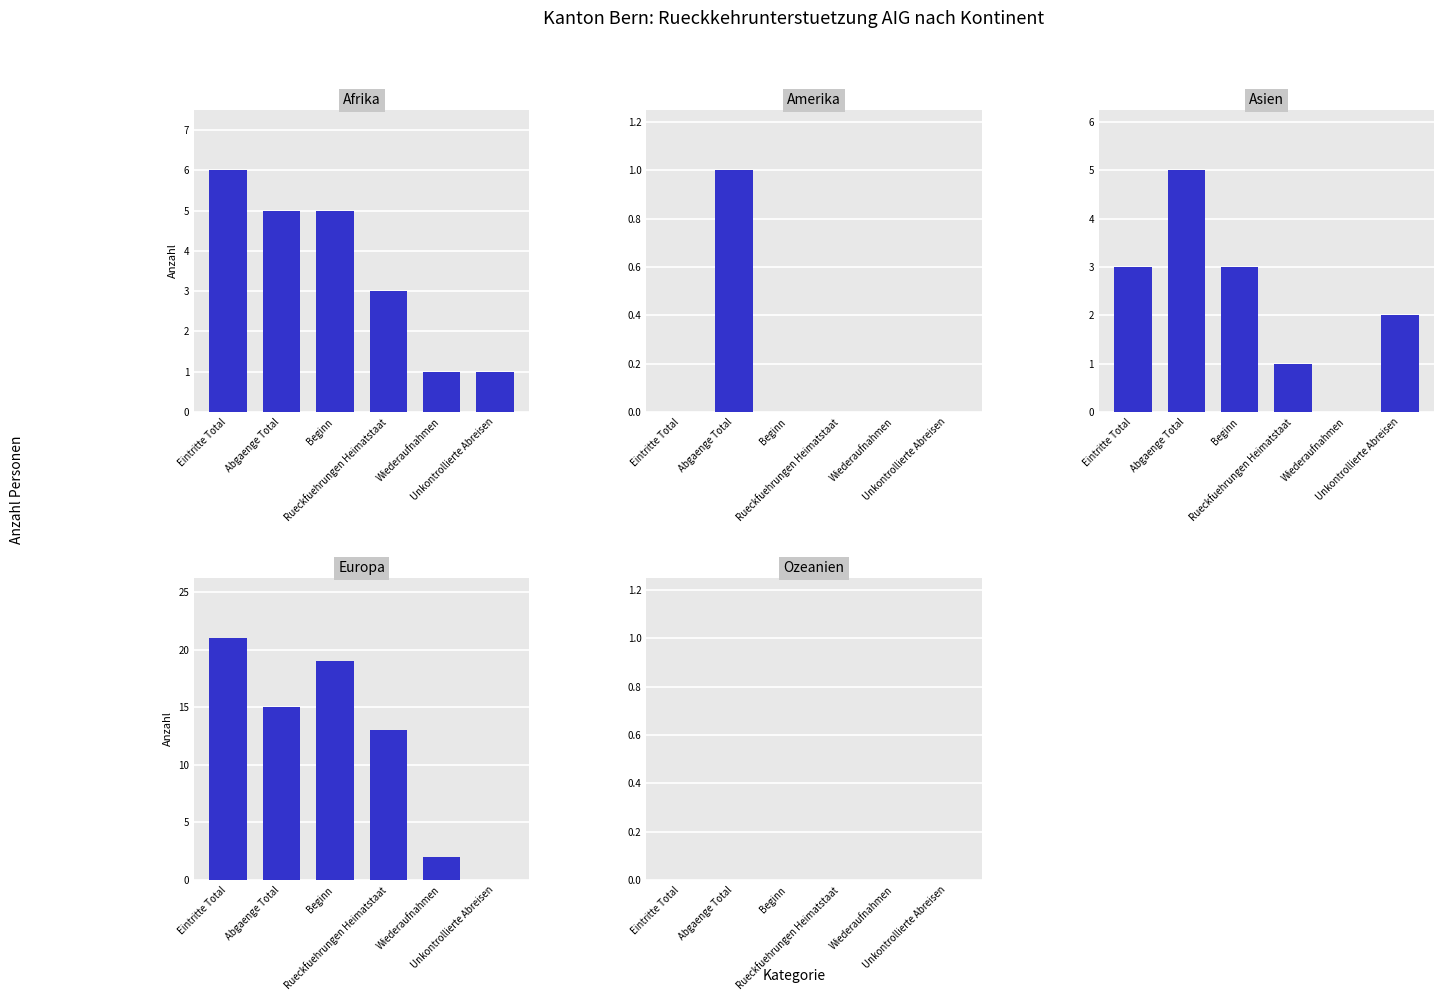

What are all the series names shown in the legend?

Afrika, Amerika, Asien, Europa, Ozeanien